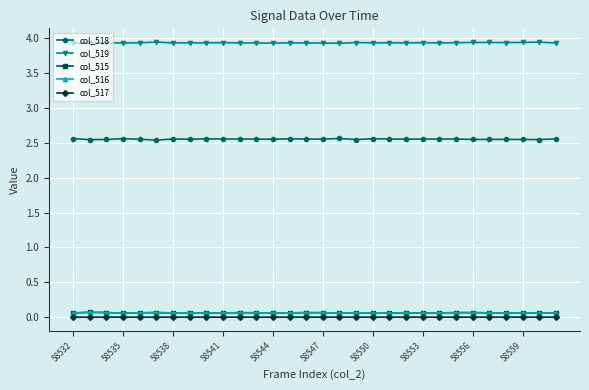

At how many categories does at least one series exceed 1?

30